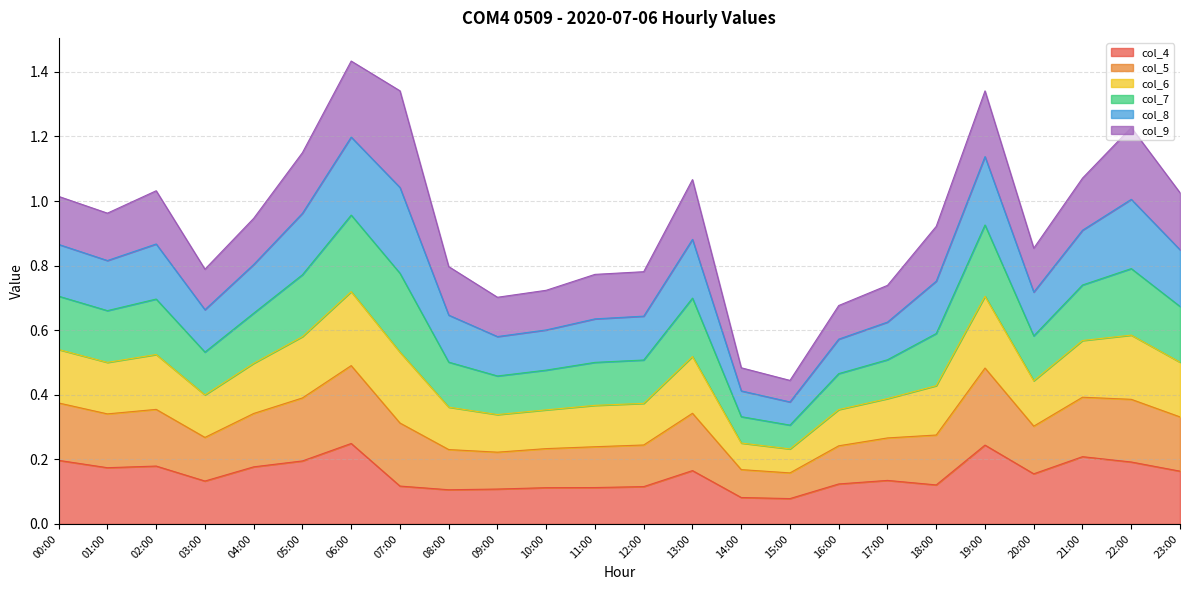

What is the total value across all series at 08:00?

0.8